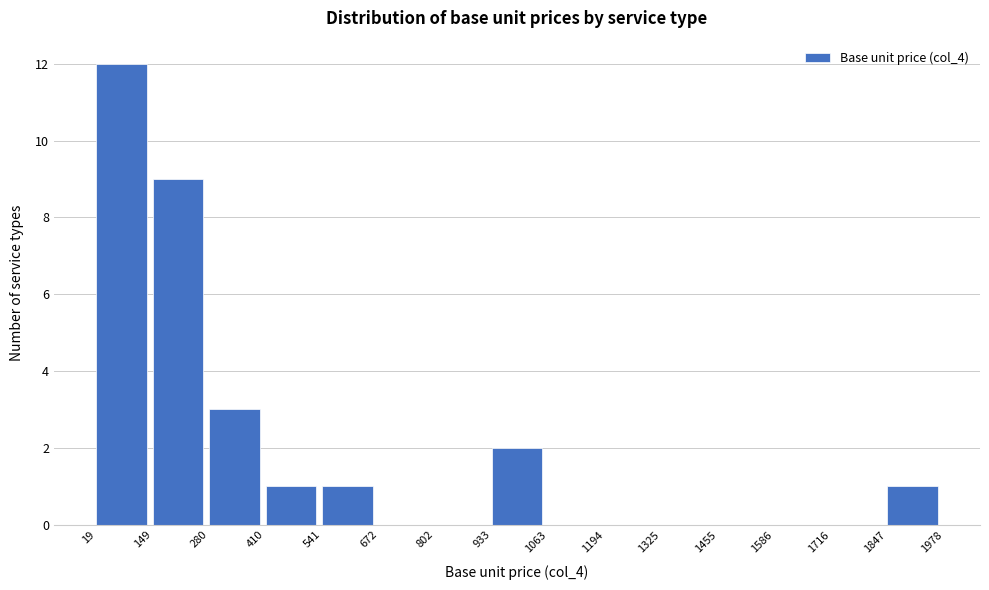

Reading left to right, transcribe this chart: for each bar, give the range it covers on the x-axis and its height. The values are not printed on the chart, so give them approximately, as read against the axis.

19 to 149: 12
149 to 280: 9
280 to 410: 3
410 to 541: 1
541 to 672: 1
672 to 802: 0
802 to 933: 0
933 to 1063: 2
1063 to 1194: 0
1194 to 1325: 0
1325 to 1455: 0
1455 to 1586: 0
1586 to 1716: 0
1716 to 1847: 0
1847 to 1978: 1